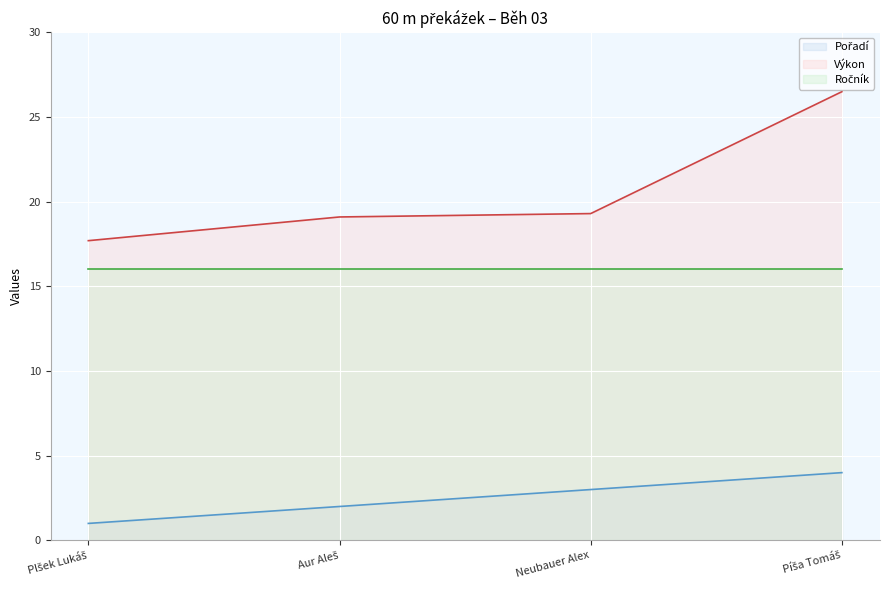

What is the difference between the highest and lowest values at Píša Tomáš?

22.5